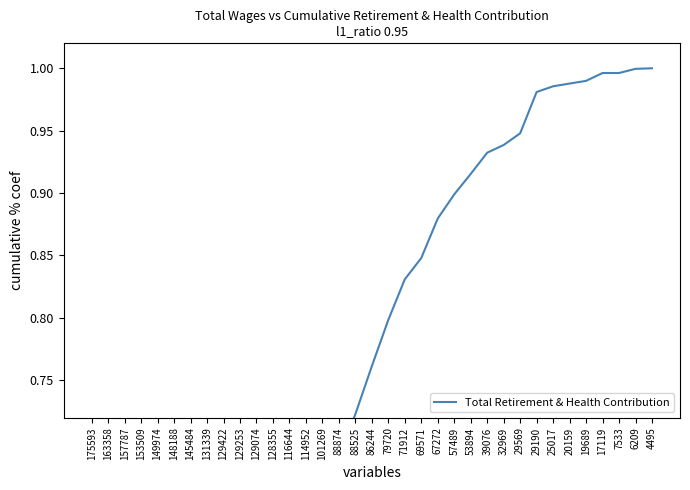

What is the average value?

0.7